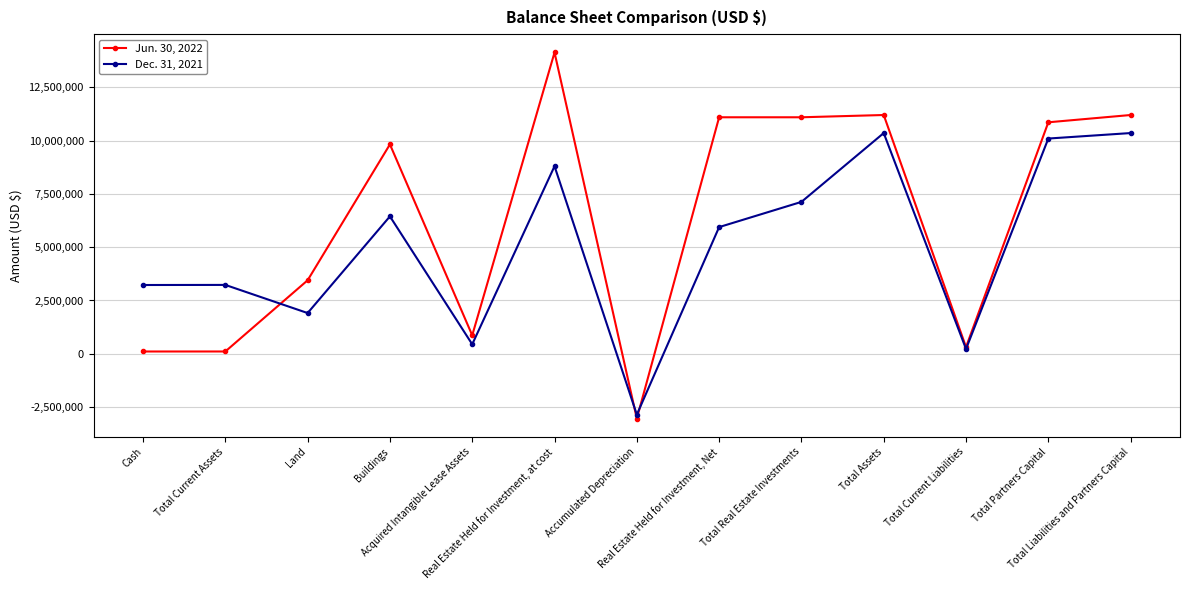

How many values in Dec. 31, 2021 are below zero?

1